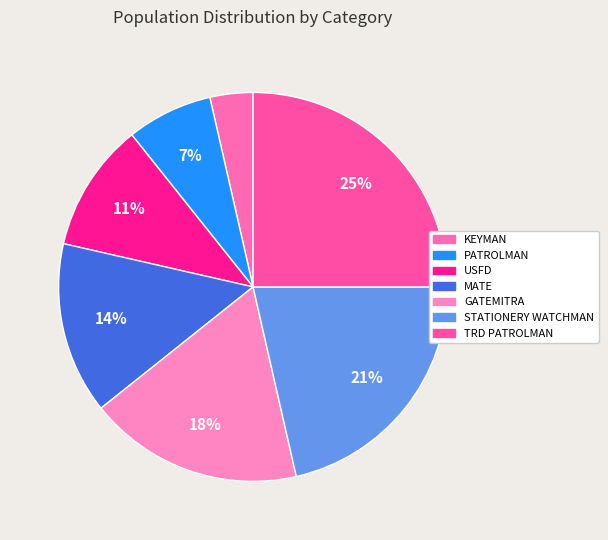

Is the sum of USFD and GATEMITRA greater than half?

No